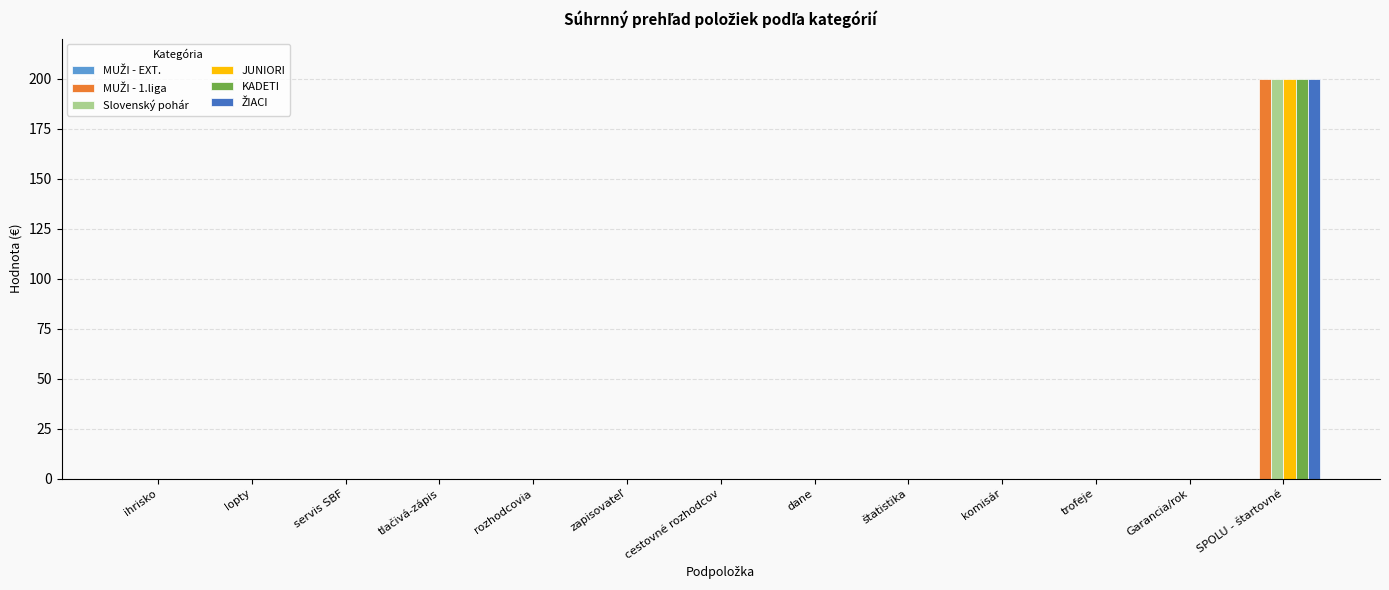

At which category is the sum across all series the highest?

SPOLU - štartovné